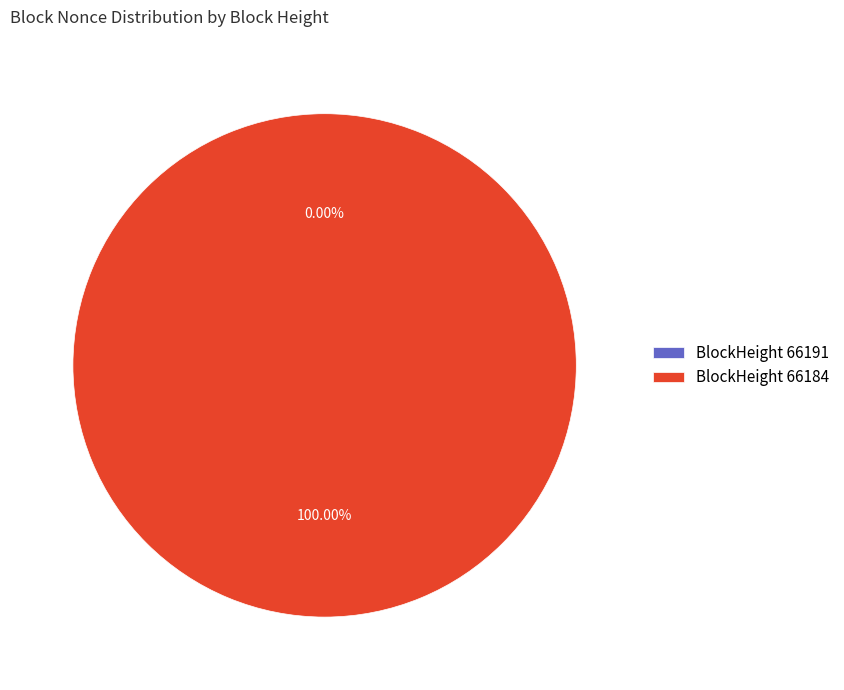

Combined, do 66191 and 66184 account for over 50%?

Yes